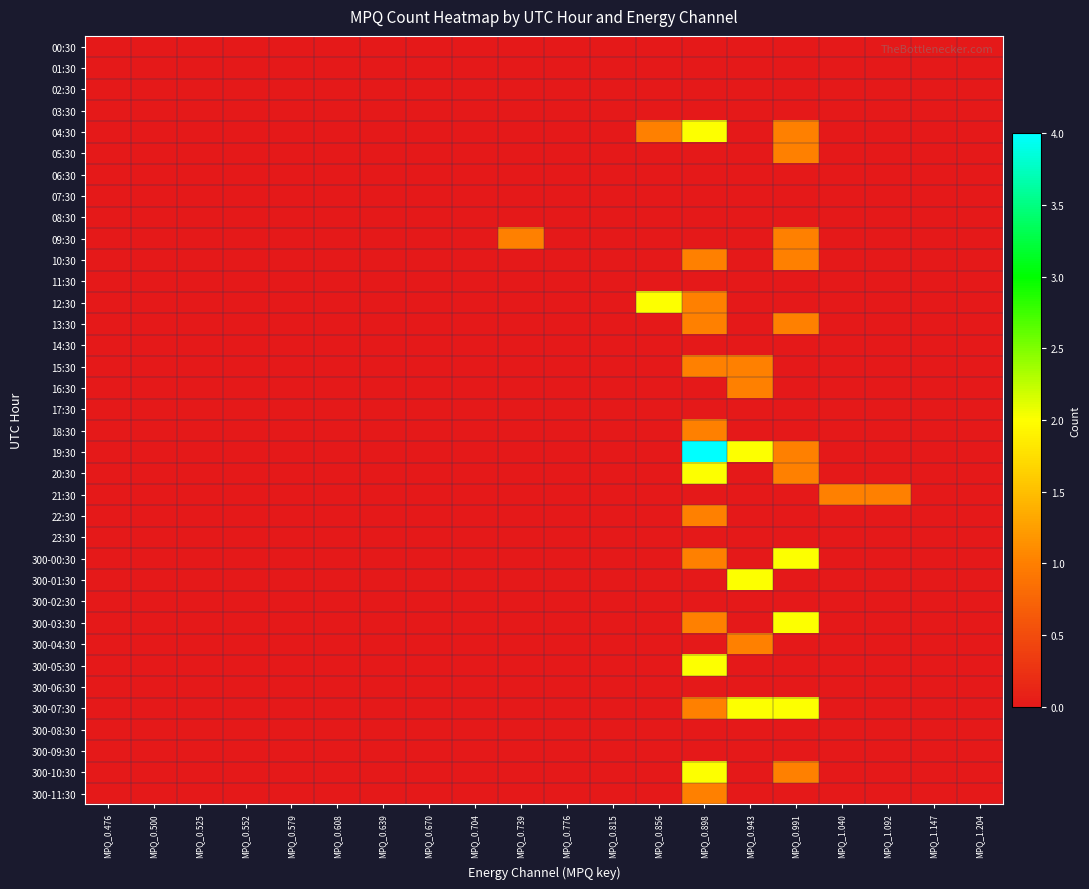

Rank the series at MPQ_0.704 from lowest to highest value.

00:30, 01:30, 02:30, 03:30, 04:30, 05:30, 06:30, 07:30, 08:30, 09:30, 10:30, 11:30, 12:30, 13:30, 14:30, 15:30, 16:30, 17:30, 18:30, 19:30, 20:30, 21:30, 22:30, 23:30, 300-00:30, 300-01:30, 300-02:30, 300-03:30, 300-04:30, 300-05:30, 300-06:30, 300-07:30, 300-08:30, 300-09:30, 300-10:30, 300-11:30